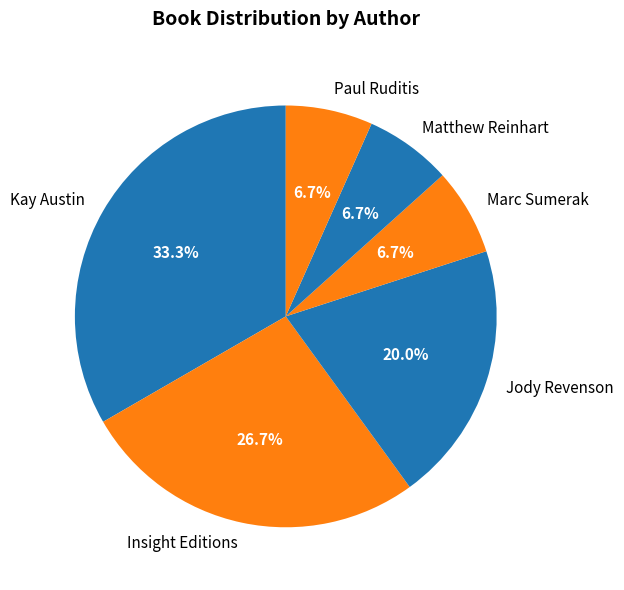

What is the ratio of the value at Kay Austin to the value at Marc Sumerak?

5.0